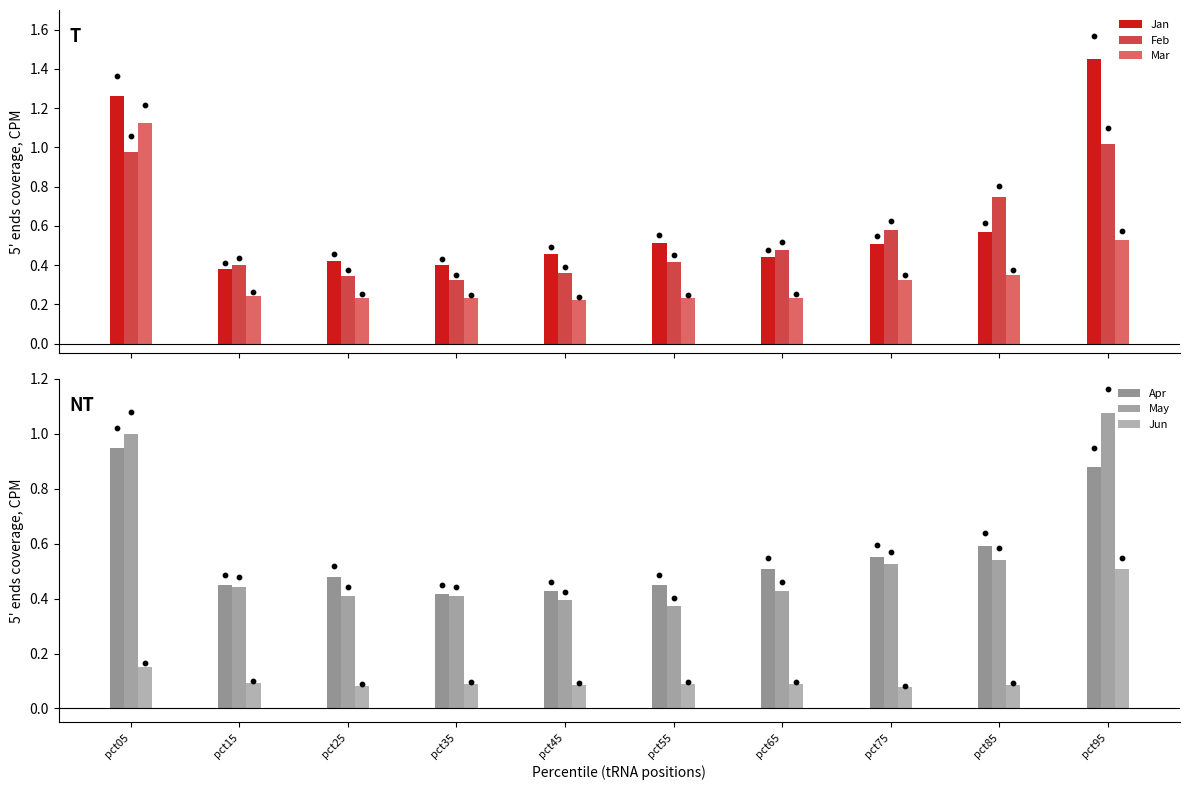

Which series contains the highest Y value?

Jan